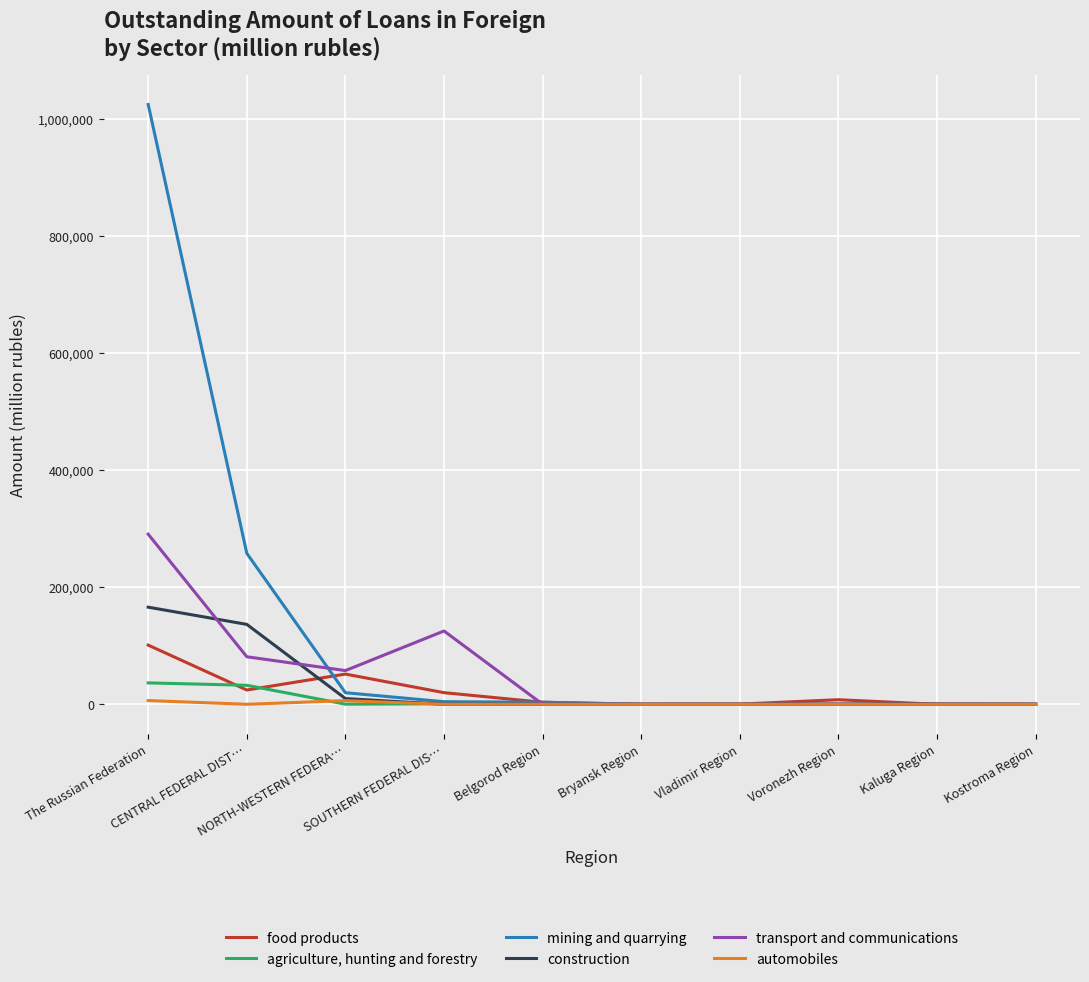

Where is the first local maximum for food products?

NORTH-WESTERN FEDERA…